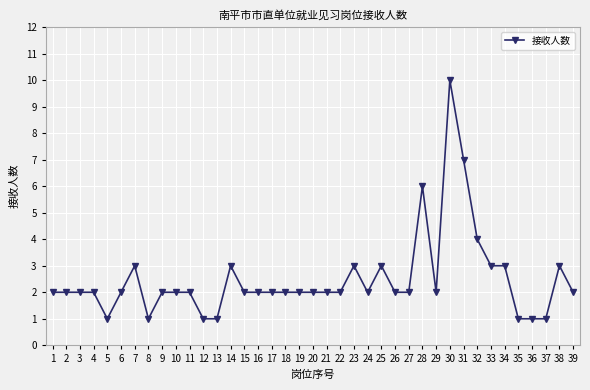

What is the sum of the values at 22 and 28?

8